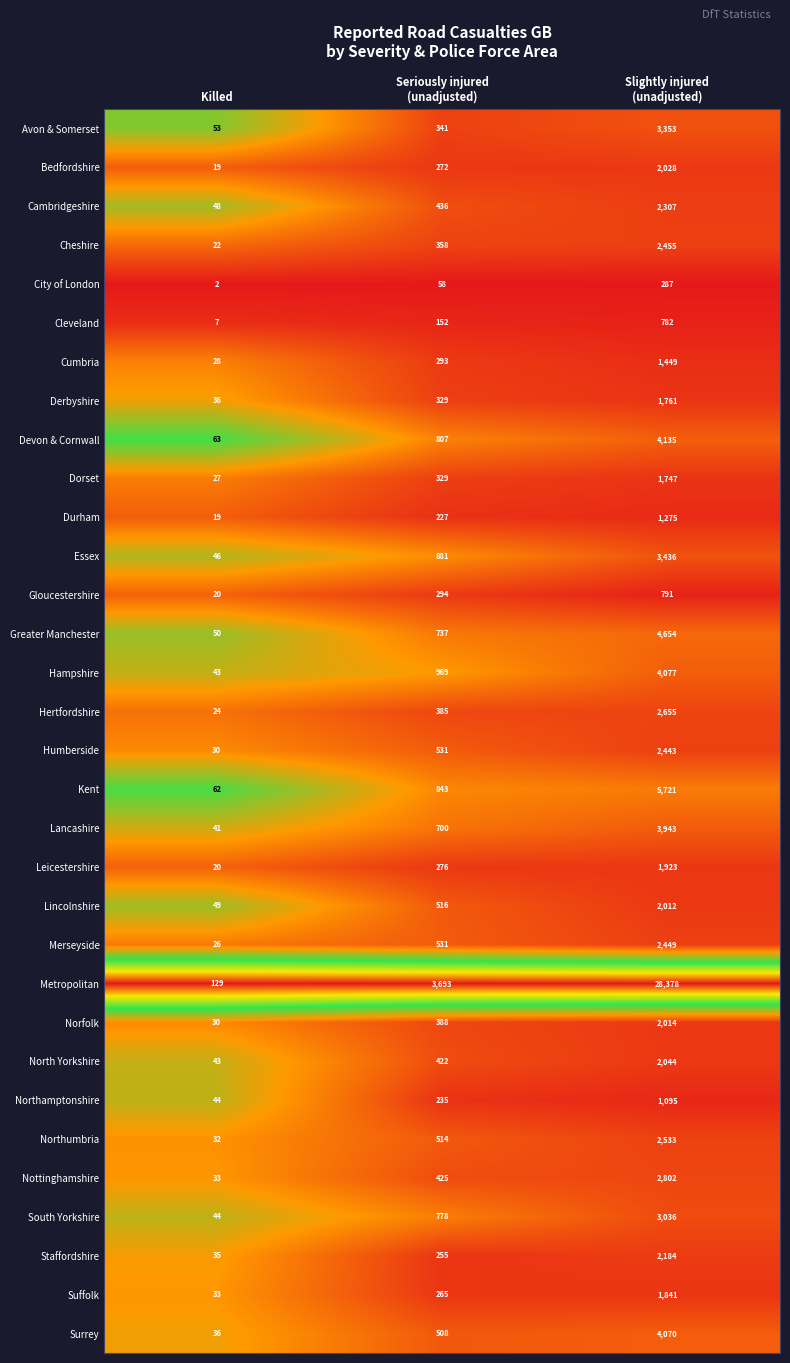

Rank the series at Slightly injured
(unadjusted) from lowest to highest value.

City of London, Cleveland, Gloucestershire, Northamptonshire, Durham, Cumbria, Dorset, Derbyshire, Suffolk, Leicestershire, Lincolnshire, Norfolk, Bedfordshire, North Yorkshire, Staffordshire, Cambridgeshire, Humberside, Merseyside, Cheshire, Northumbria, Hertfordshire, Nottinghamshire, South Yorkshire, Avon & Somerset, Essex, Lancashire, Surrey, Hampshire, Devon & Cornwall, Greater Manchester, Kent, Metropolitan